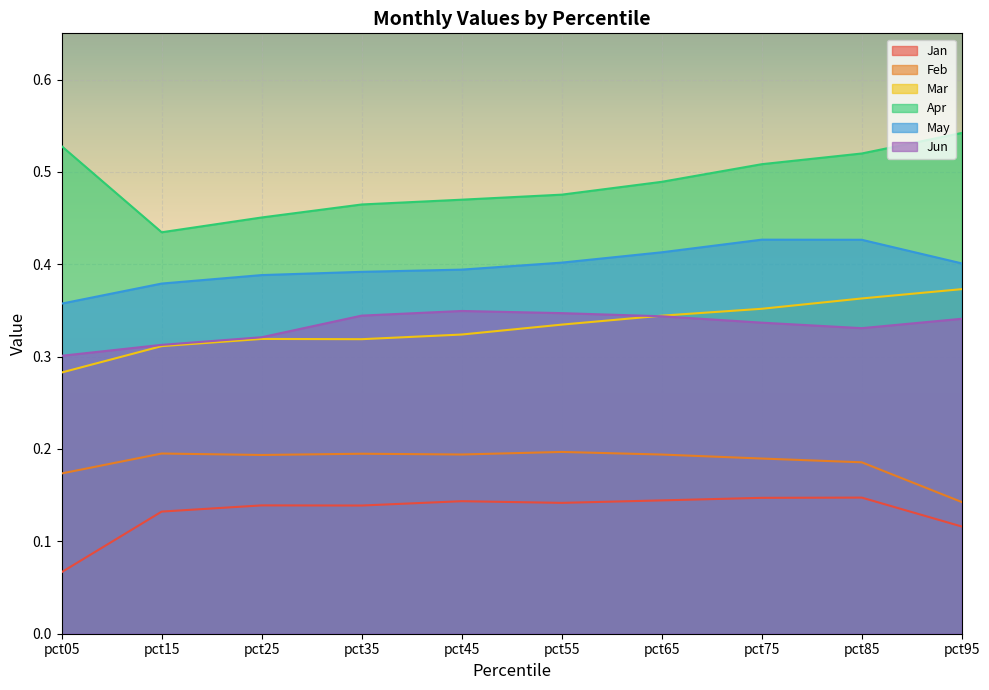

What is the total value across all series at pct15?

1.8